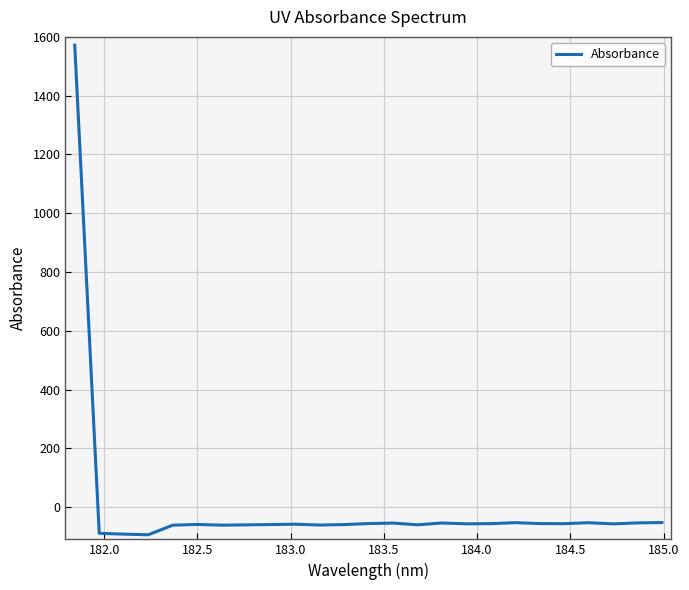

What is the minimum value shown in the chart?

-94.4